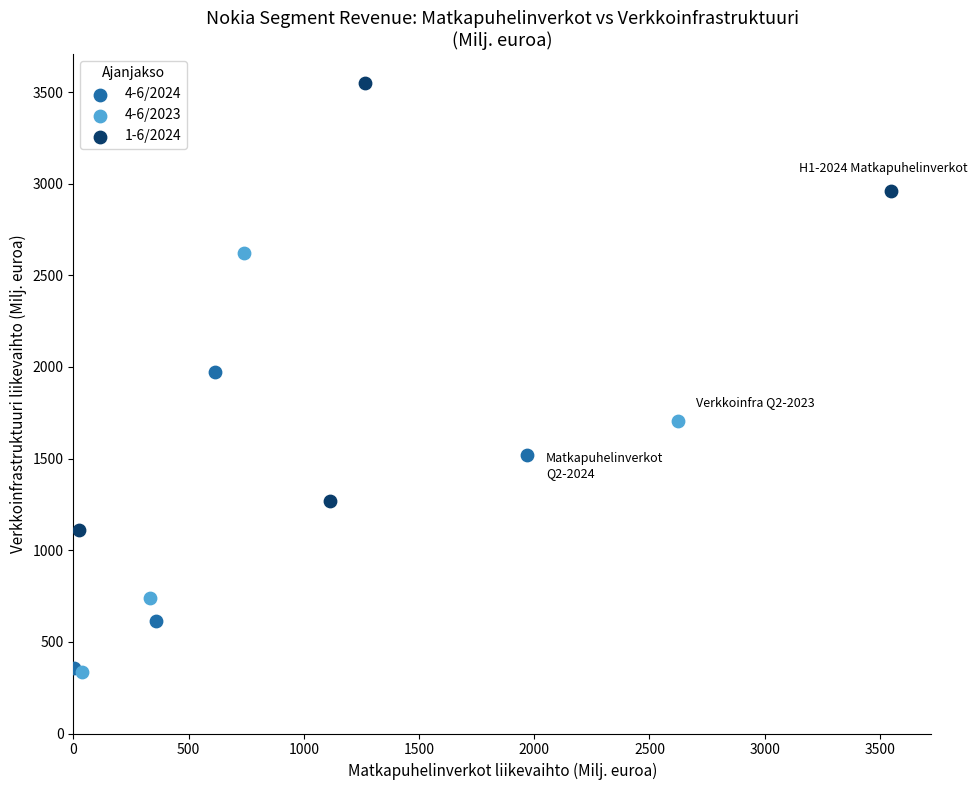

Which series contains the highest Y value?

1-6/2024